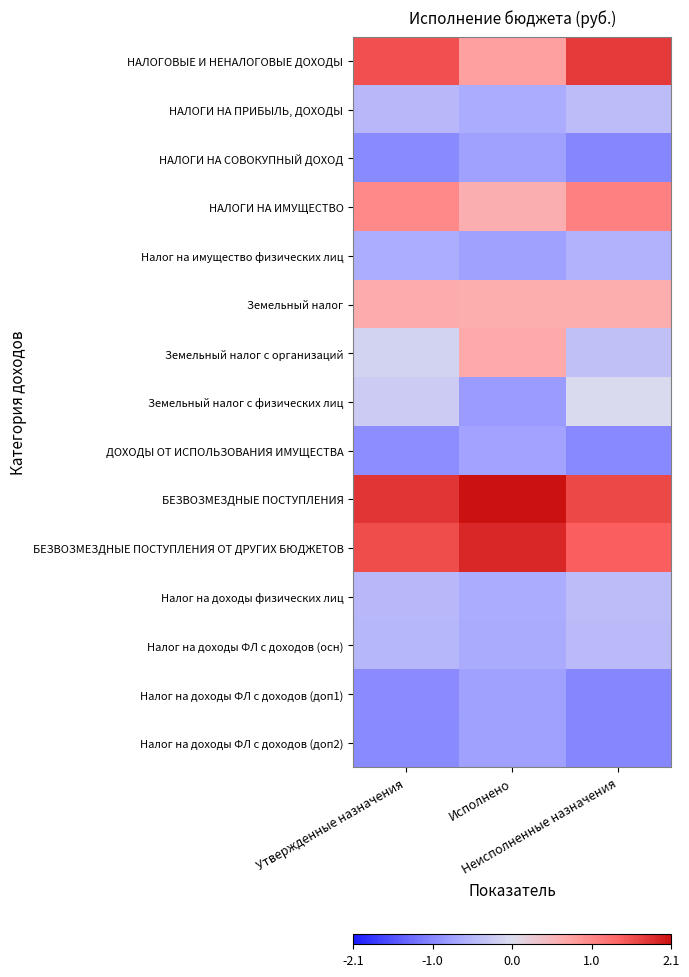

List the series in order of their peak value, highest first.

БЕЗВОЗМЕЗДНЫЕ ПОСТУПЛЕНИЯ, БЕЗВОЗМЕЗДНЫЕ ПОСТУПЛЕНИЯ ОТ ДРУГИХ БЮДЖЕТОВ, НАЛОГОВЫЕ И НЕНАЛОГОВЫЕ ДОХОДЫ, НАЛОГИ НА ИМУЩЕСТВО, Земельный налог с организаций, Земельный налог, Земельный налог с физических лиц, НАЛОГИ НА ПРИБЫЛЬ, ДОХОДЫ, Налог на доходы физических лиц, Налог на доходы ФЛ с доходов (осн), Налог на имущество физических лиц, ДОХОДЫ ОТ ИСПОЛЬЗОВАНИЯ ИМУЩЕСТВА, Налог на доходы ФЛ с доходов (доп2), Налог на доходы ФЛ с доходов (доп1), НАЛОГИ НА СОВОКУПНЫЙ ДОХОД